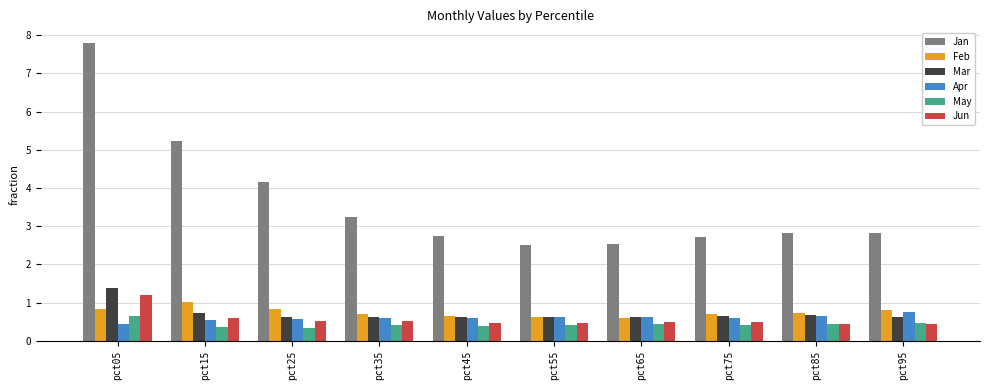

How many Apr values are between 0 and 1?

10